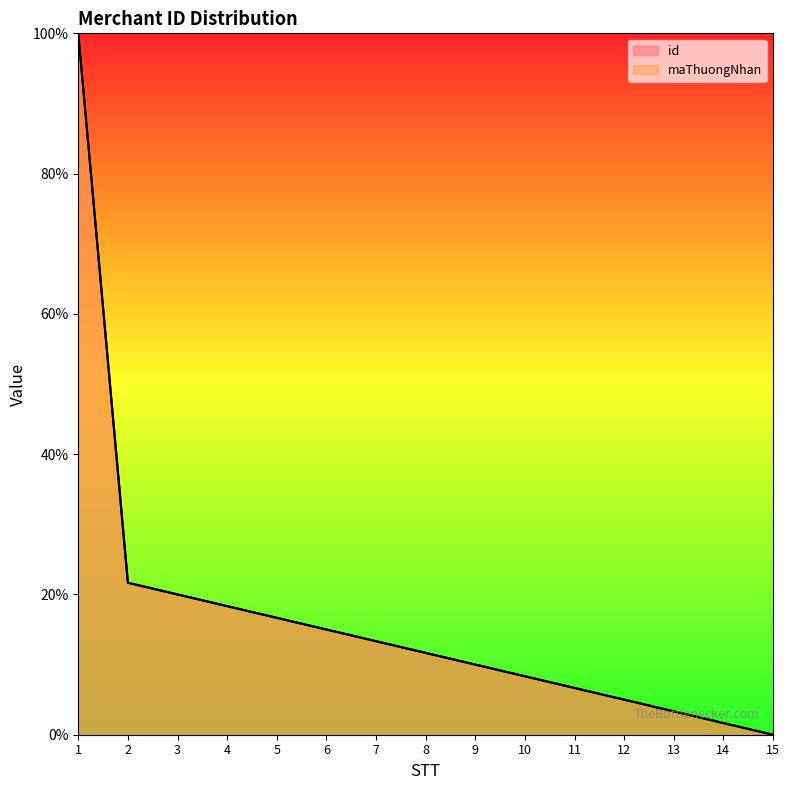

What are all the series names shown in the legend?

id, maThuongNhan